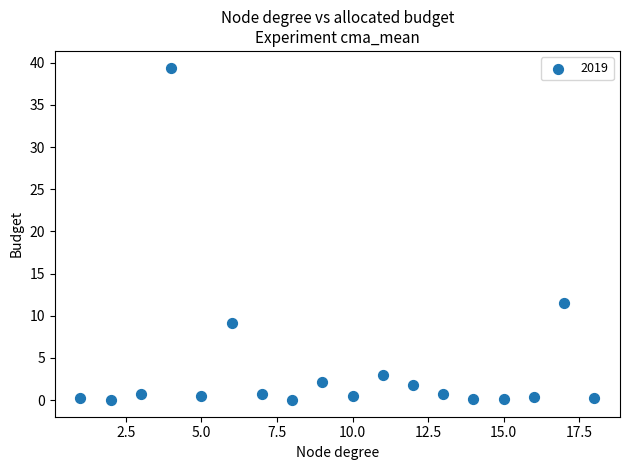

What Y value in the scatter plot is closest to 19?

11.5